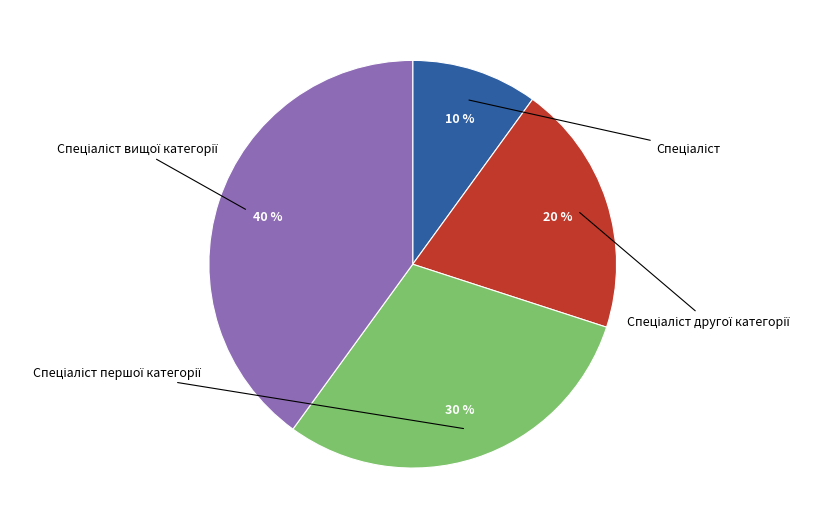

How many segments does this pie chart have?

4